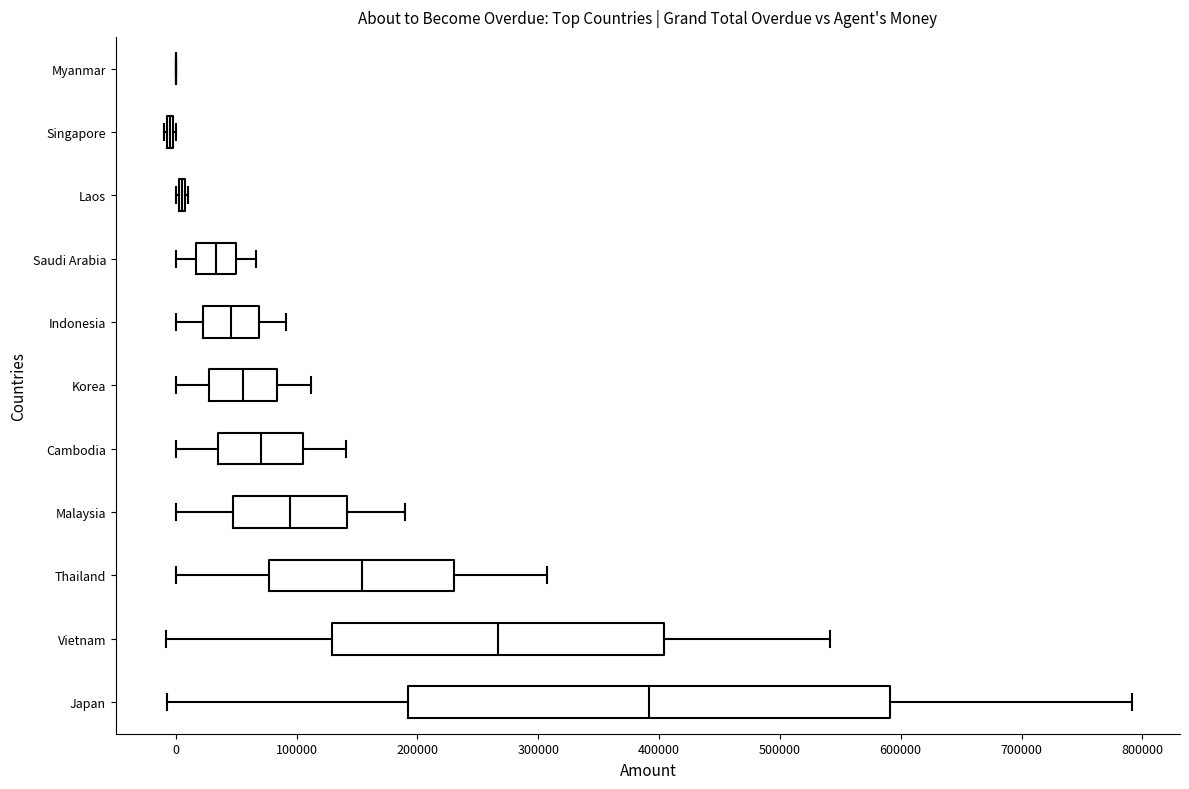

Reading bottom to top, read every box against the x-axis: the position of its median line, the range the box covers, and the ends of its whiskers. The values are not printed on the chart, so give them approximately, as read against the axis.

Japan: median 390000, box 190000 to 590000, whiskers -10000 to 790000
Vietnam: median 270000, box 130000 to 400000, whiskers -10000 to 540000
Thailand: median 150000, box 80000 to 230000, whiskers 0 to 310000
Malaysia: median 90000, box 50000 to 140000, whiskers 0 to 190000
Cambodia: median 70000, box 40000 to 110000, whiskers 0 to 140000
Korea: median 60000, box 30000 to 80000, whiskers 0 to 110000
Indonesia: median 50000, box 20000 to 70000, whiskers 0 to 90000
Saudi Arabia: median 30000, box 20000 to 50000, whiskers 0 to 70000
Laos: box collapsed to a line at 10000, whiskers 0 to 10000
Singapore: box collapsed to a line at 0, whiskers -10000 to 0
Myanmar: box collapsed to a line at 0, whiskers 0 to 0